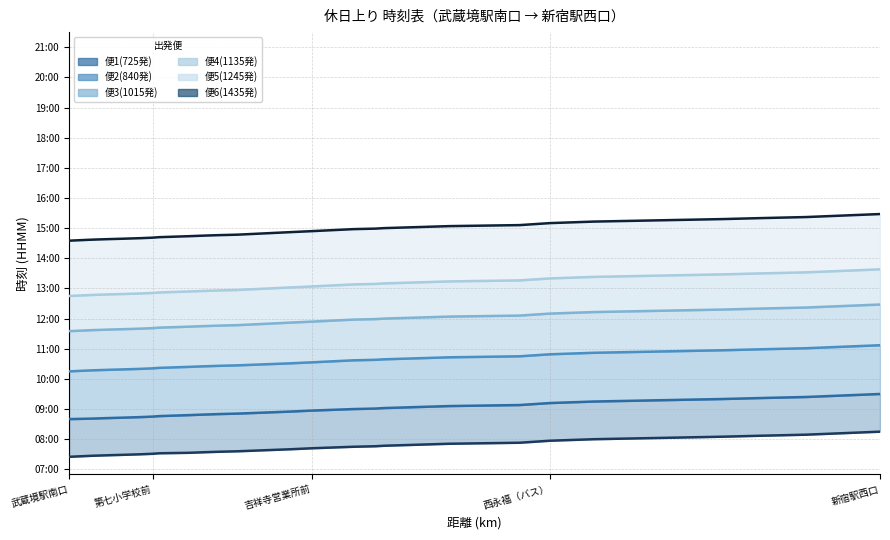

True or false: 便1(725発) and 便6(1435発) cross at least once.

False